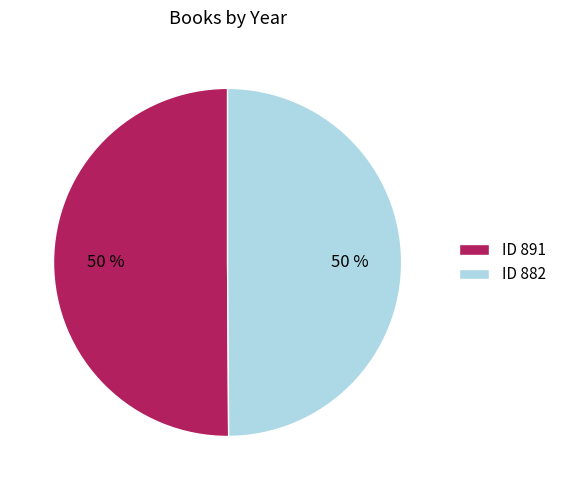

To the nearest percent, what percentage of the pie is ID 891?

50%